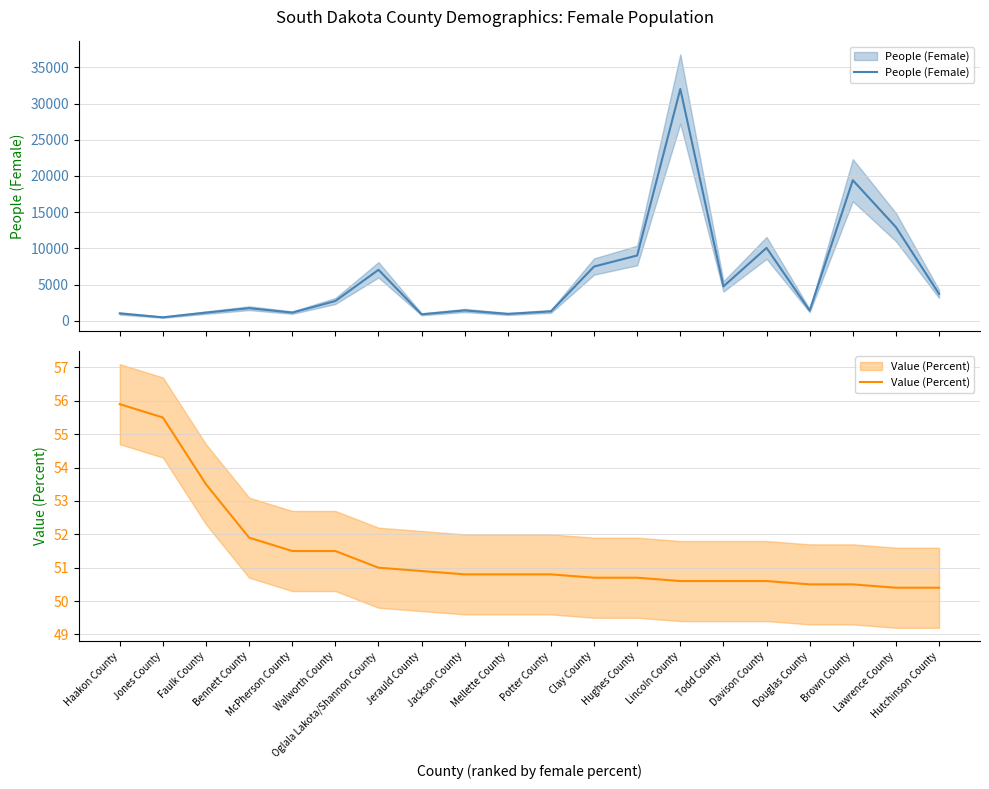

What is the average value of the Value (Percent) series?

51.5